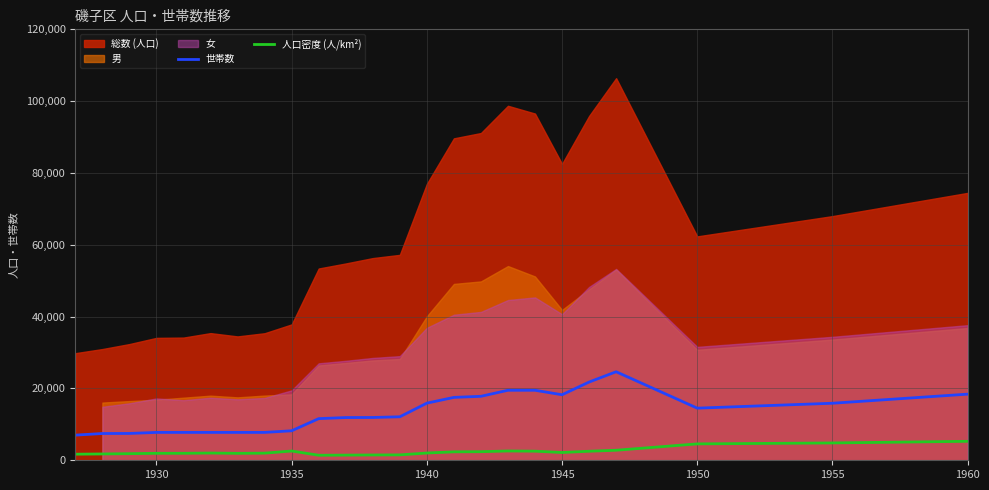

True or false: 人口密度 (人/km²) and 世帯数 cross at least once.

False